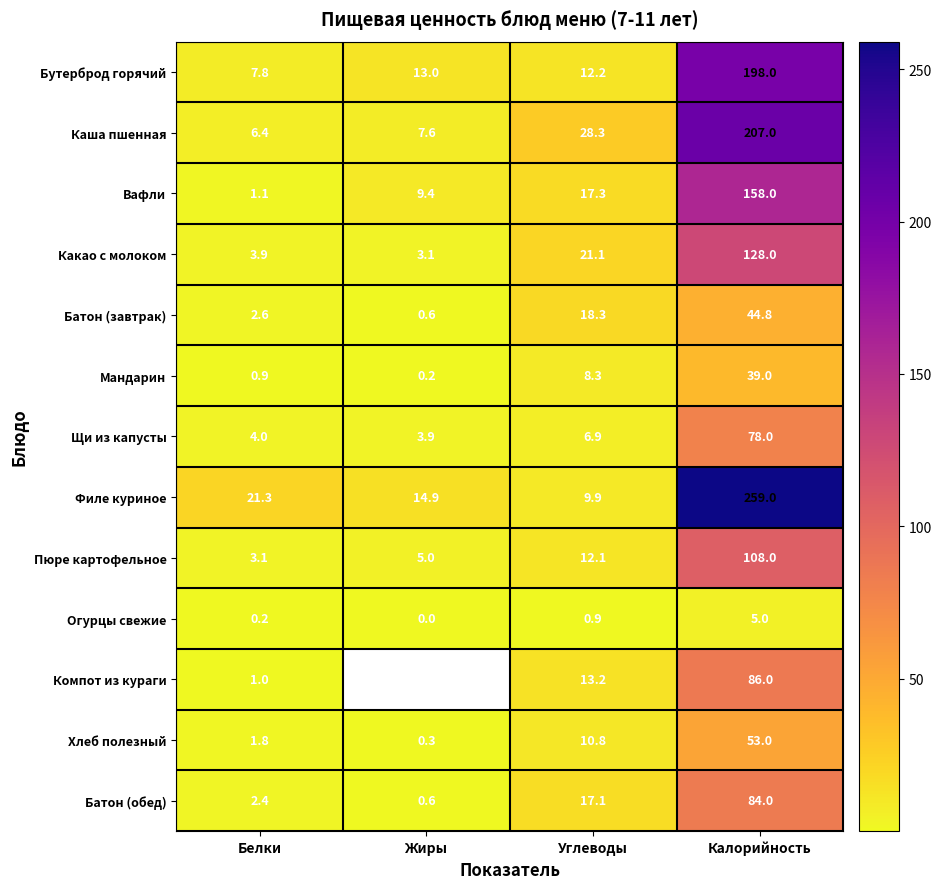

Where does the Филе куриное series first go above 21?

Белки